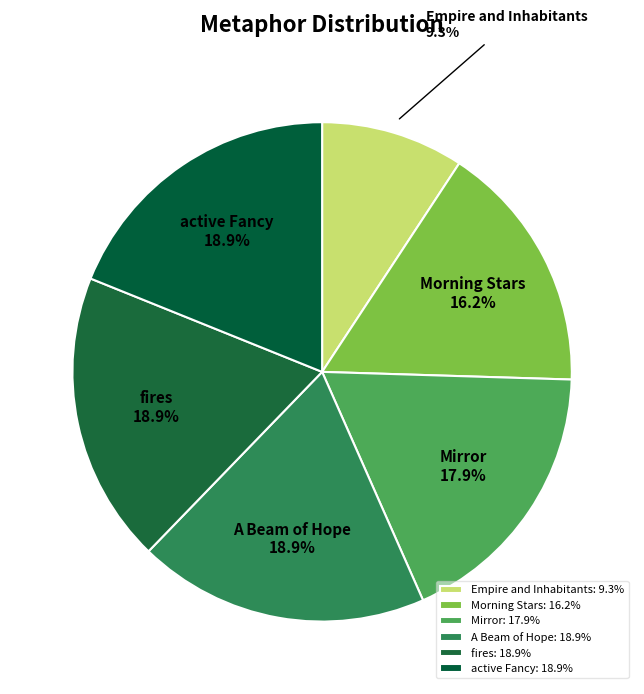

Is there a majority slice in this chart?

No